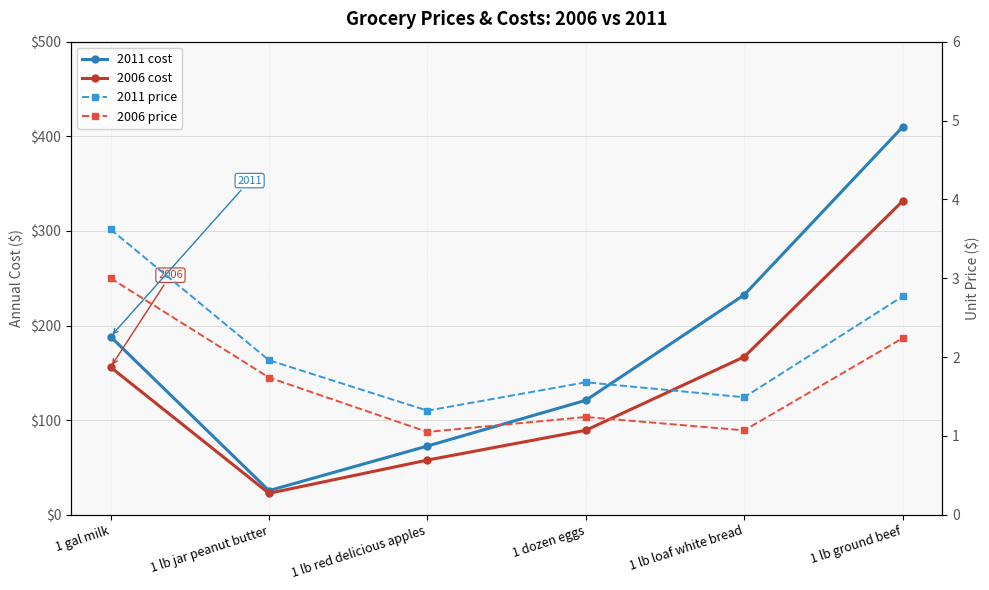

What are all the series names shown in the legend?

2011 cost, 2006 cost, 2011 price, 2006 price